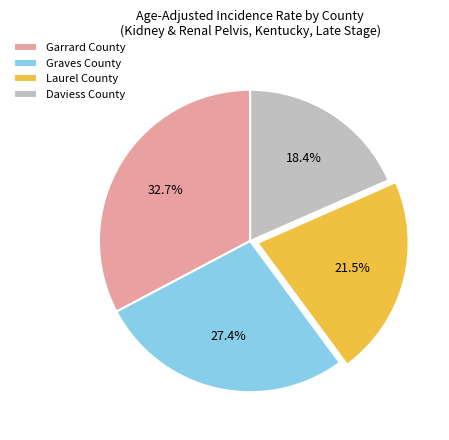

What is the ratio of the value at Garrard County to the value at Graves County?

1.2